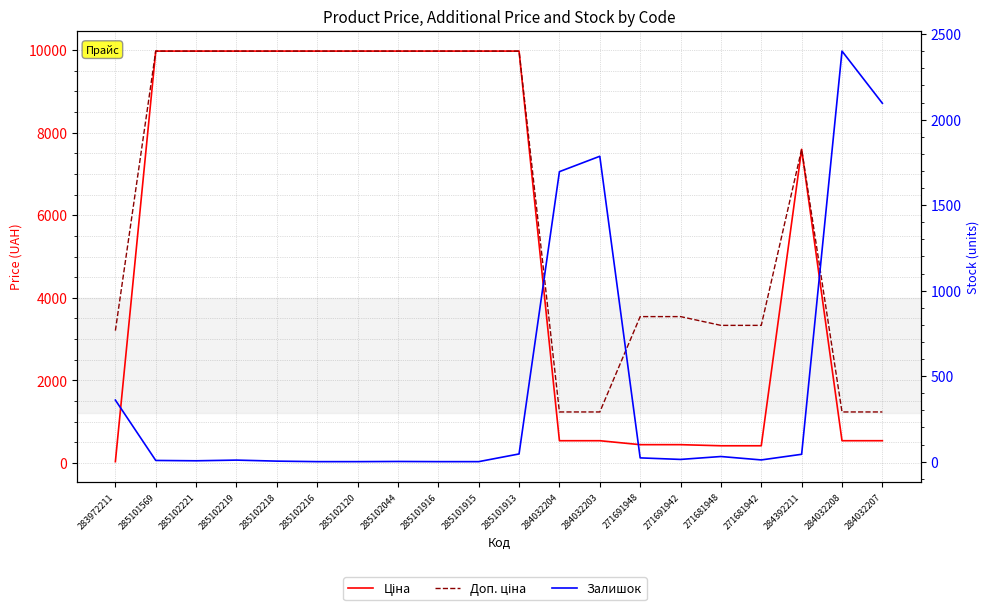

What position from the left is 284032207?

20